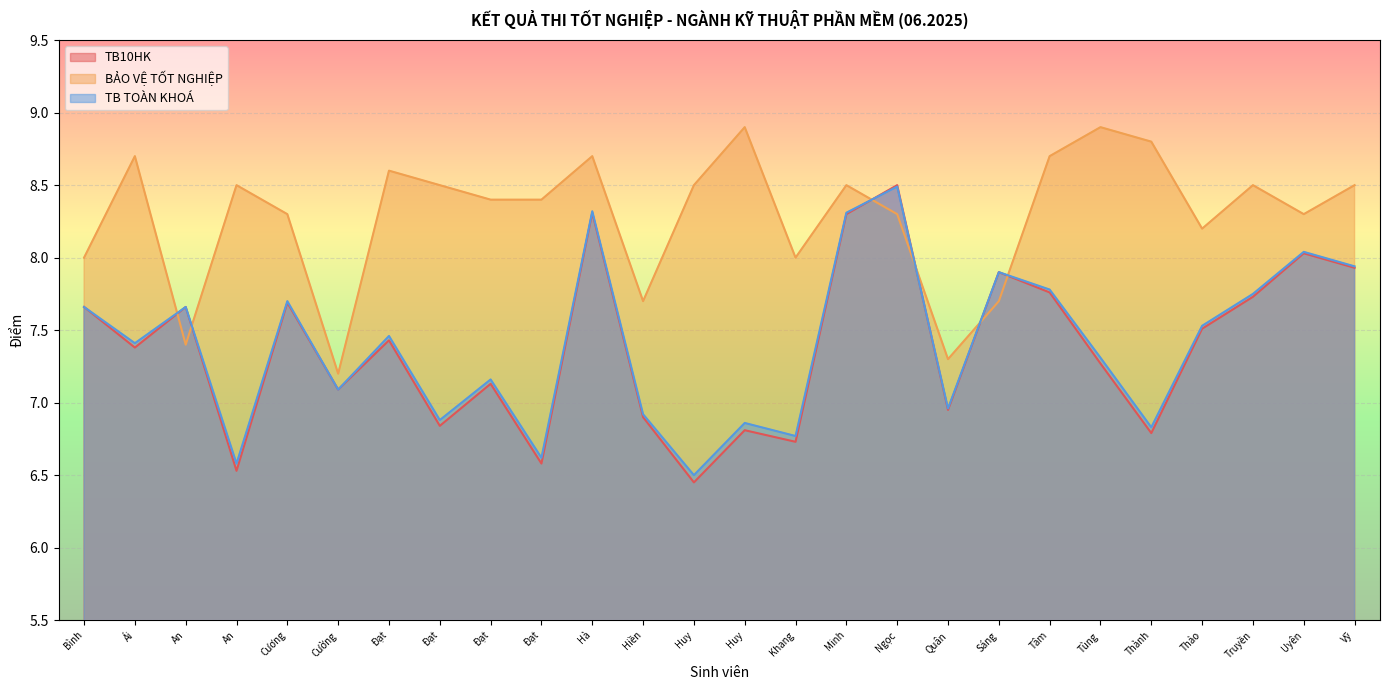

Is it true that TB TOÀN KHOÁ equals 7.7 at Bình?

True